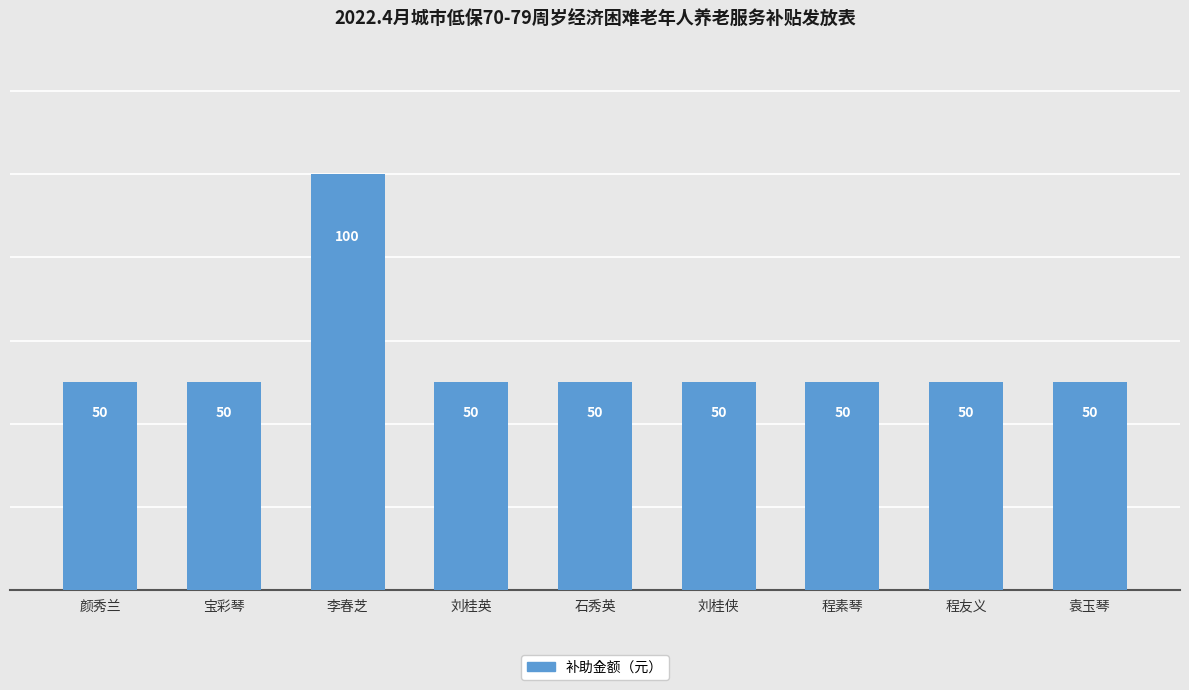

Are the bars grouped side by side (vs. stacked)?

No